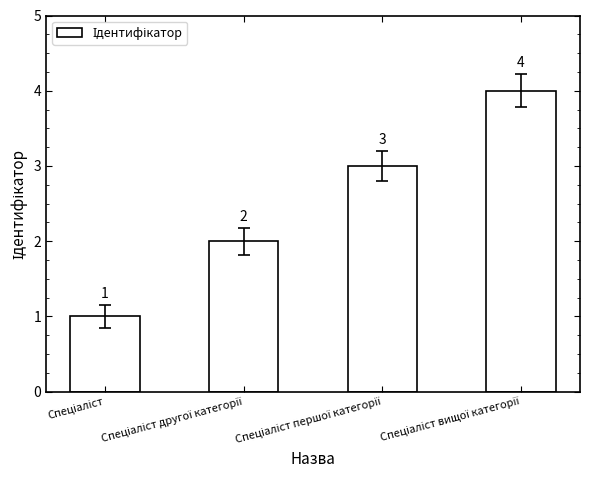

How many bars are there in total?

4